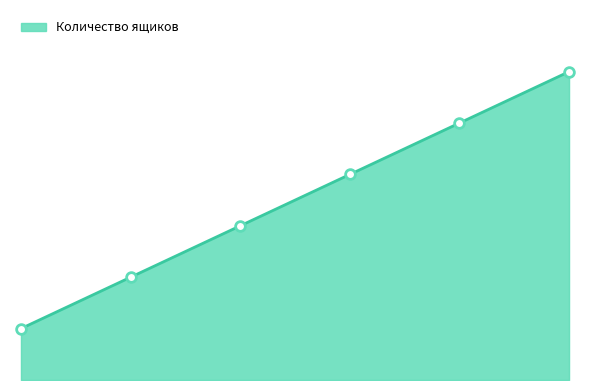

How many data points are less than 4?

3